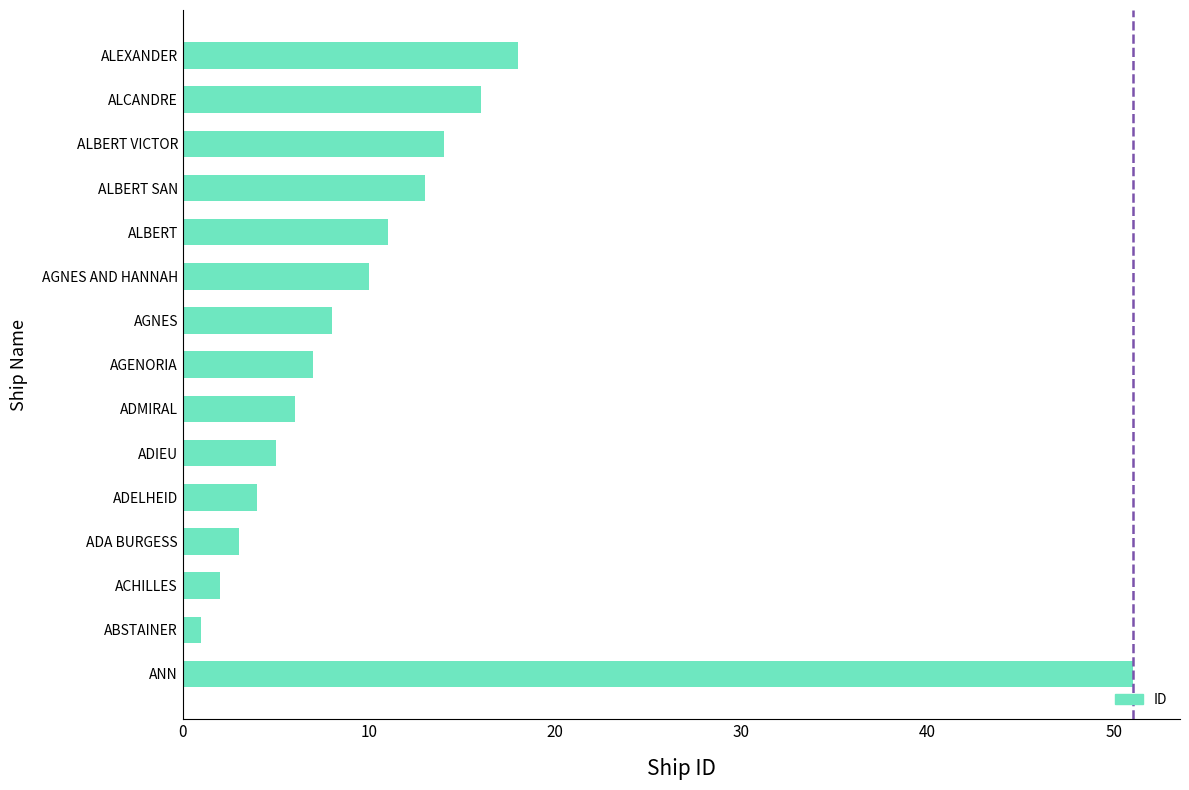

Where is the data nearest to the value 26?

ALEXANDER